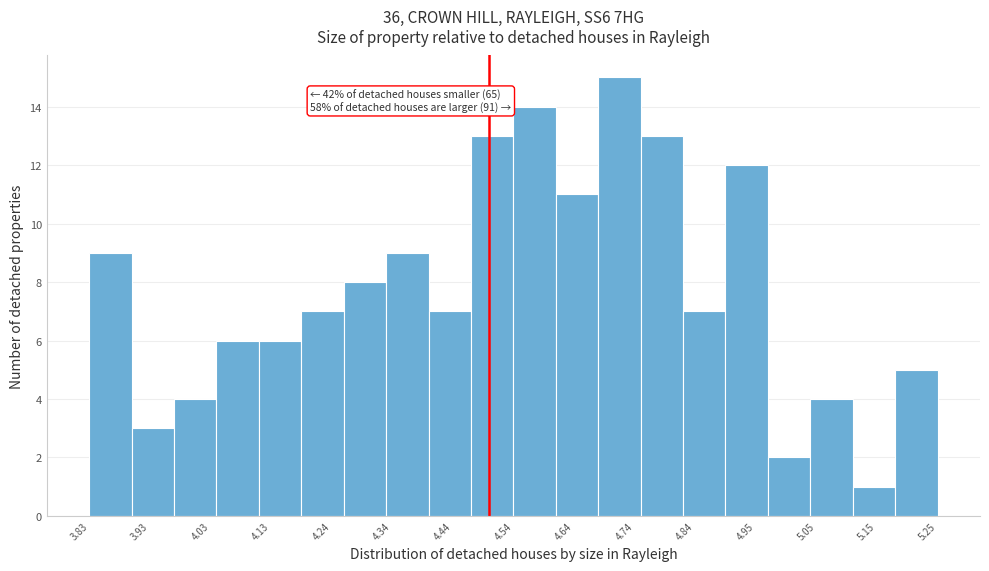

Around what value on the x-axis is the tallest bar? Give the approximate position of its centre, as read against the axis.

4.72